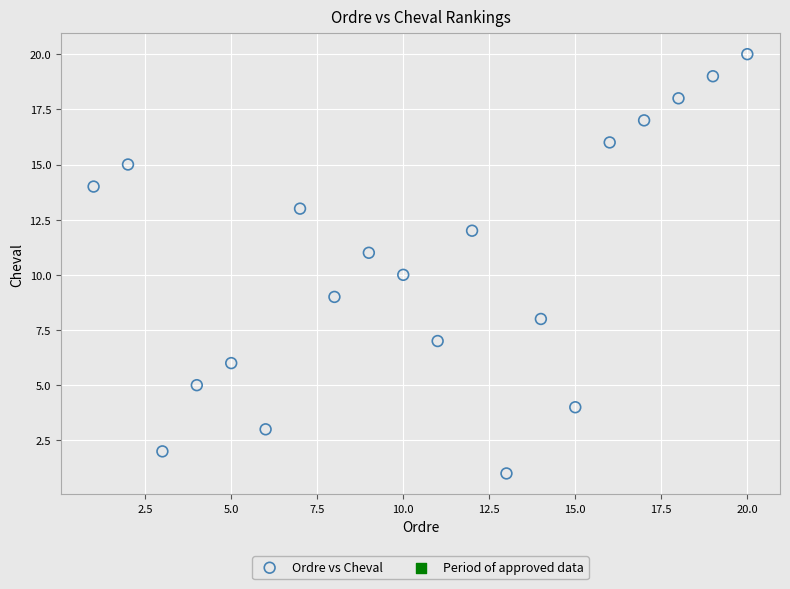

What is the range of X values (max minus min)?

19